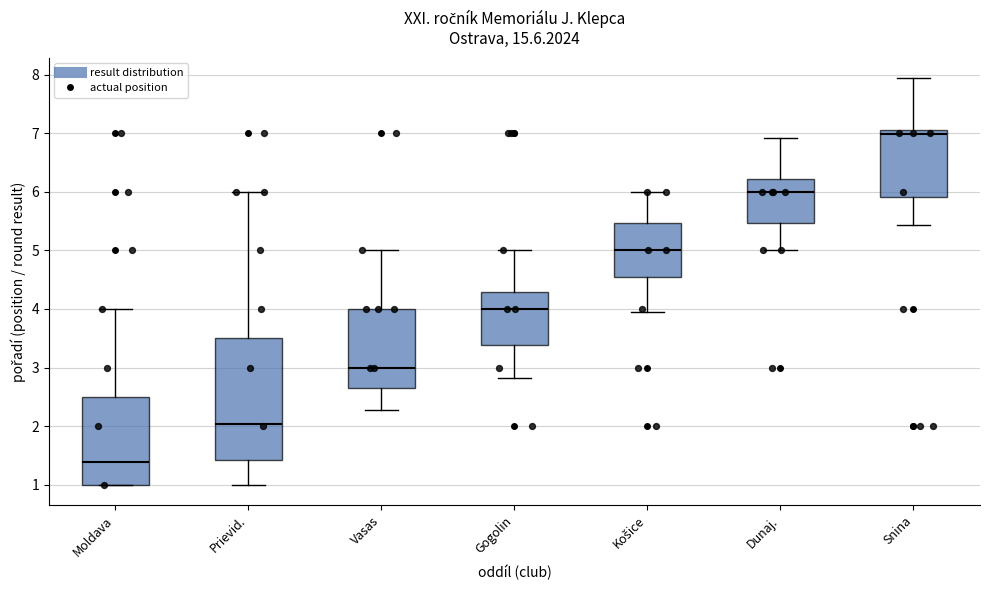

Where is the lower edge of the box for Dunaj. on the y-axis? The values are not printed on the chart, so give them approximately, as read against the axis.

5.5